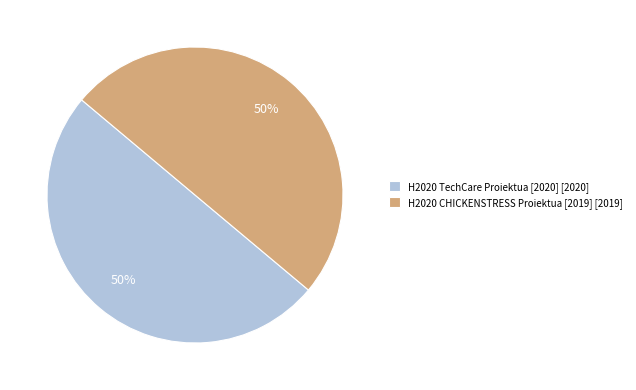

To the nearest percent, what is the average slice percentage?

50%